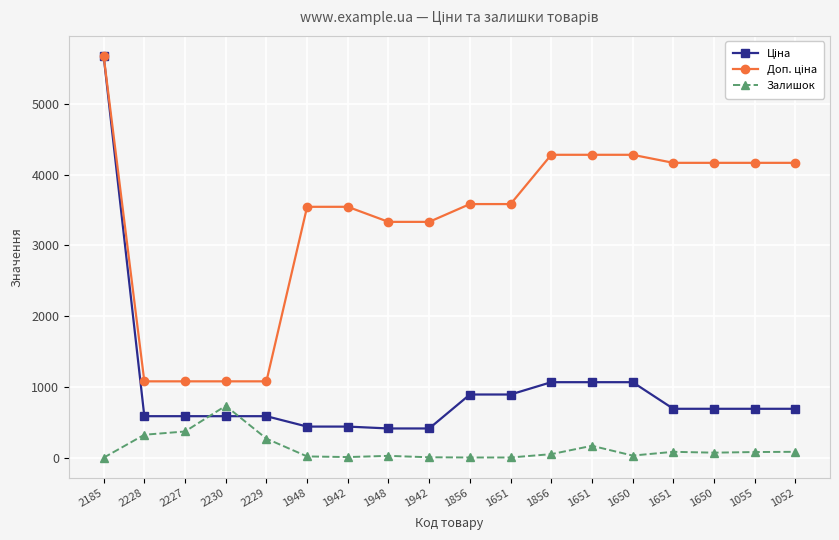

What is the difference between the second highest and minimum values in the Залишок series?

370.0